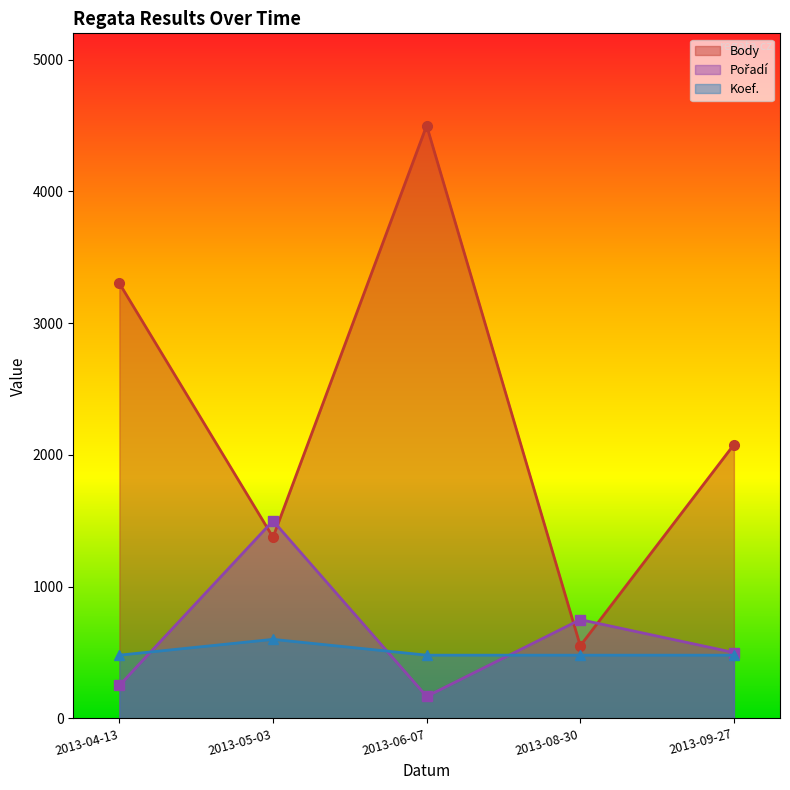

What is the approximate value of Koef. at 2013-09-27?

480.0